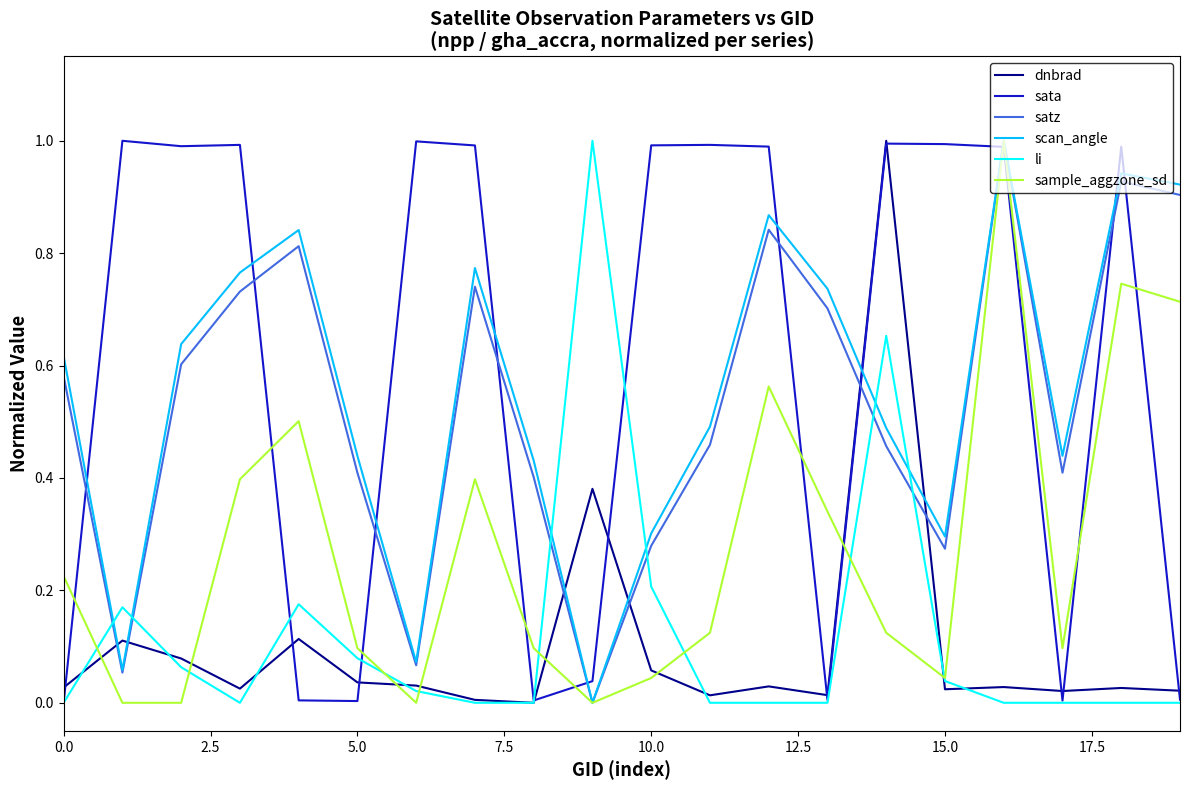

What is the greatest value displayed?

1.0